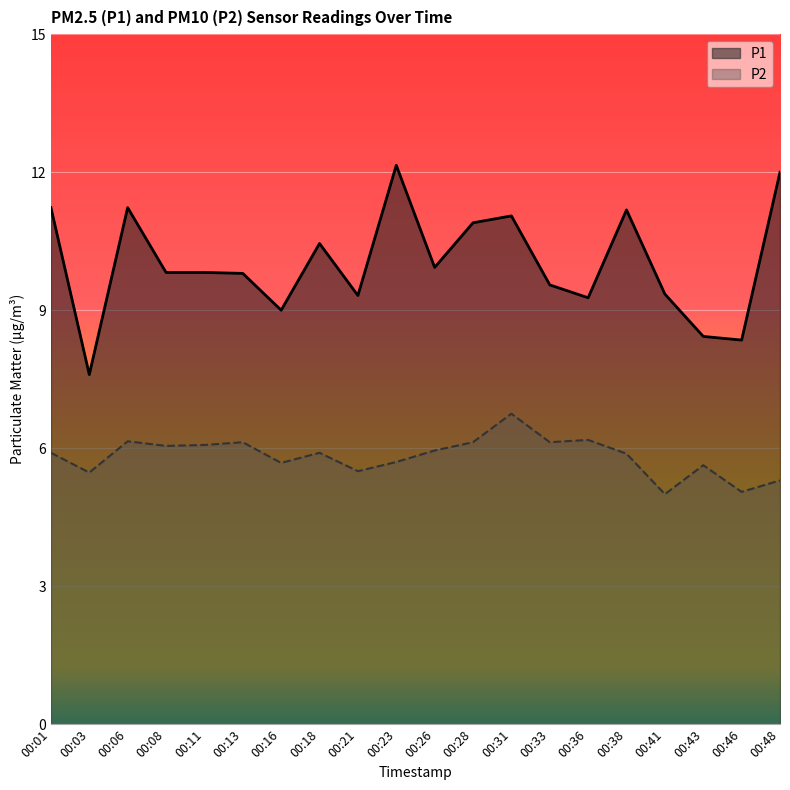

List the labels in order of P1 value, largest first.

00:23, 00:48, 00:01, 00:06, 00:38, 00:31, 00:28, 00:18, 00:26, 00:08, 00:11, 00:13, 00:33, 00:41, 00:21, 00:36, 00:16, 00:43, 00:46, 00:03